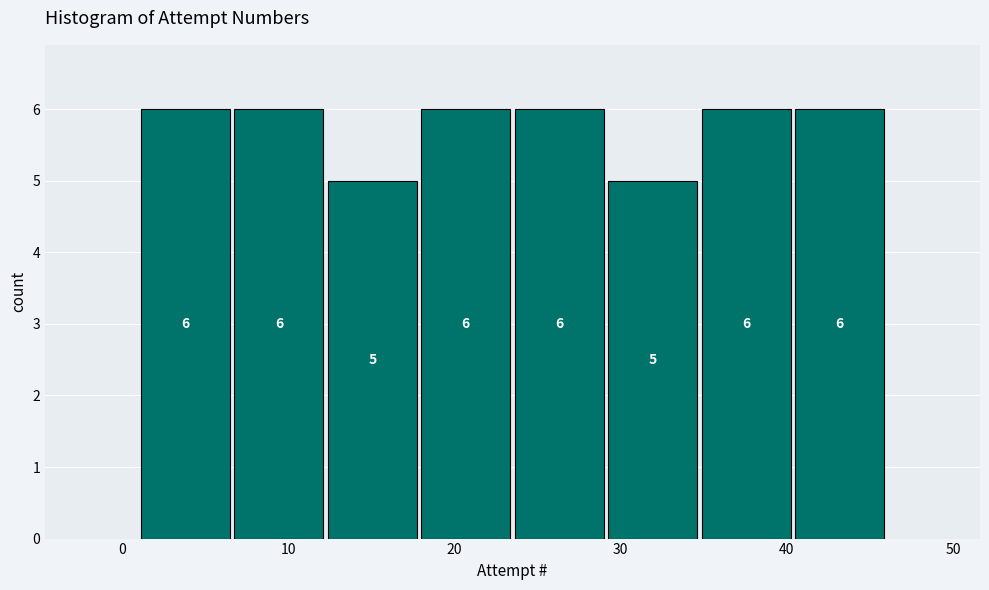

How tall is the bar that spans 12 to 18 on the x-axis? The bar edges are not printed on the chart, so give them approximately, as read against the axis.

5